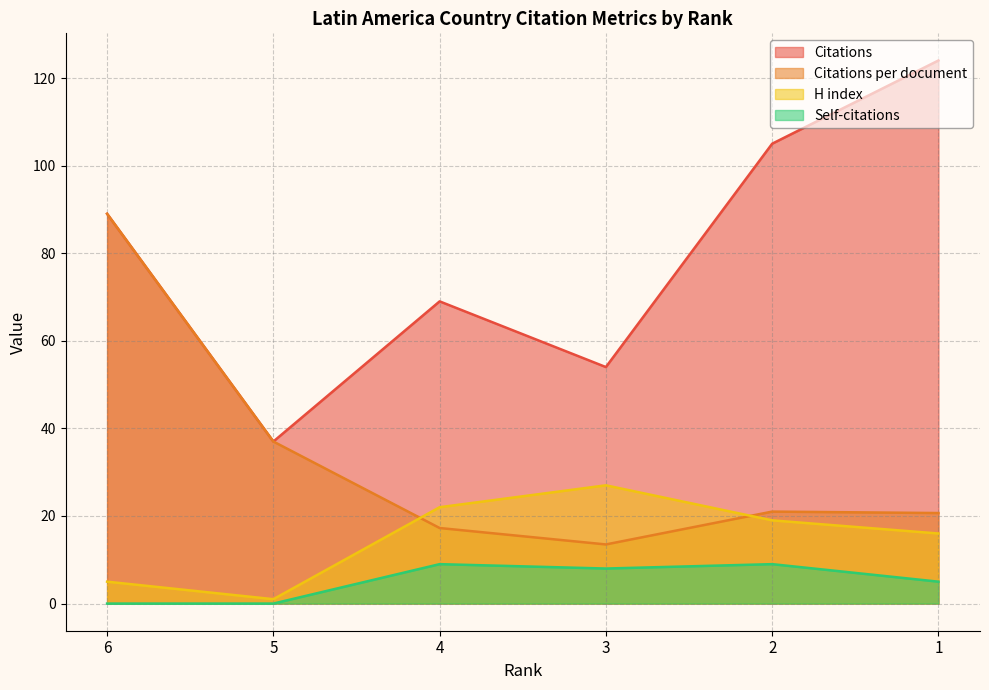

What is the value of the Citations per document point at the 4th from the left?

13.5